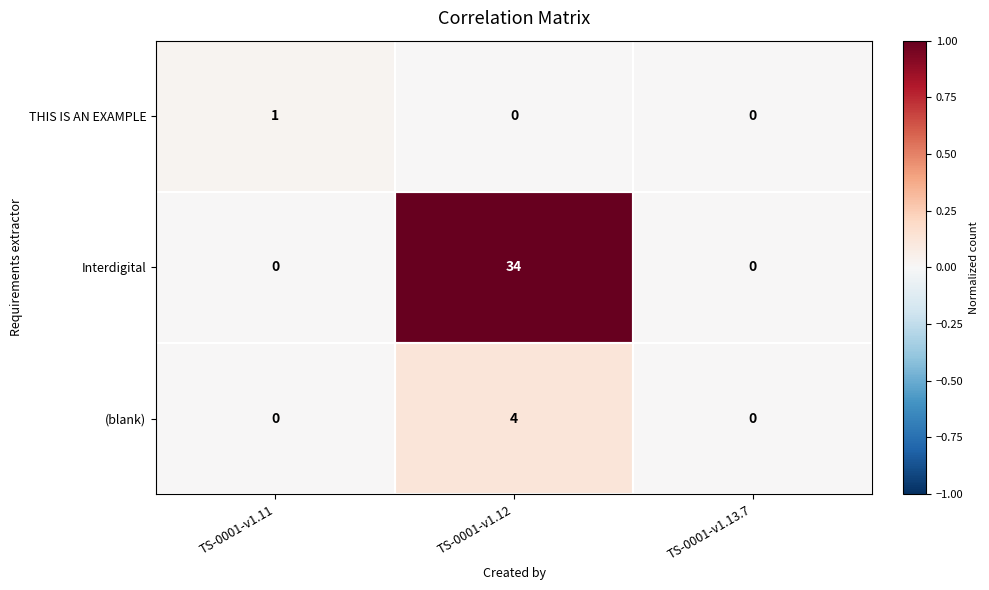

Which series has the widest spread of values?

Interdigital